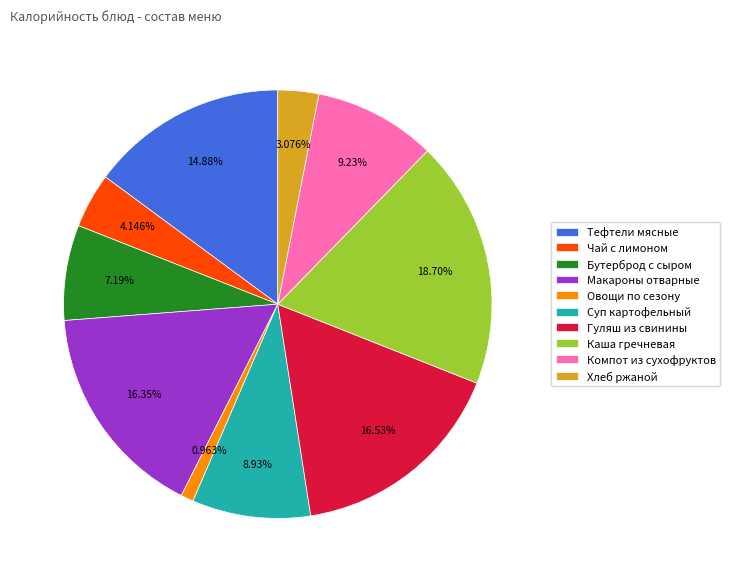

Which has a higher value, Хлеб ржаной or Овощи по сезону?

Хлеб ржаной